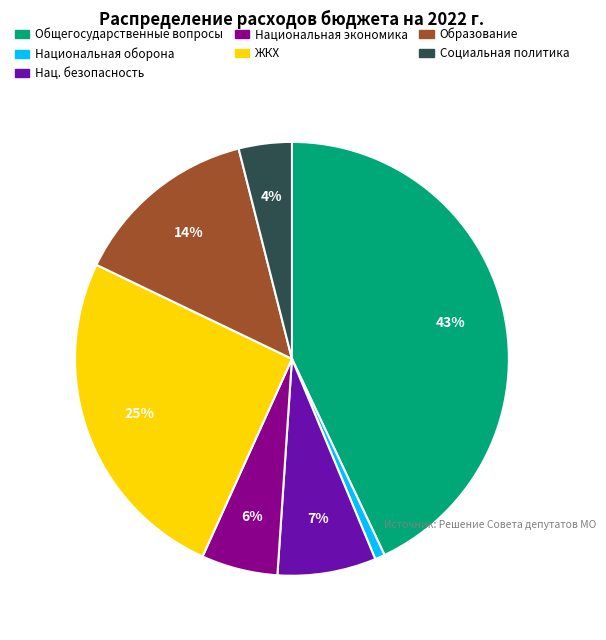

Is there a majority slice in this chart?

No